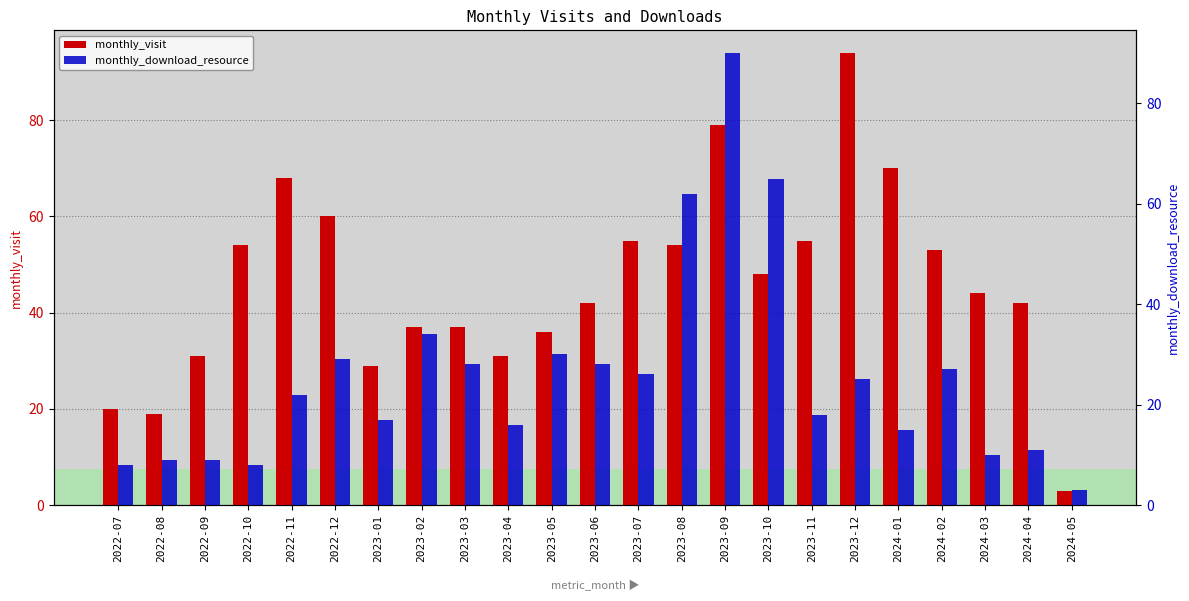

Does the chart contain stacked bars?

No